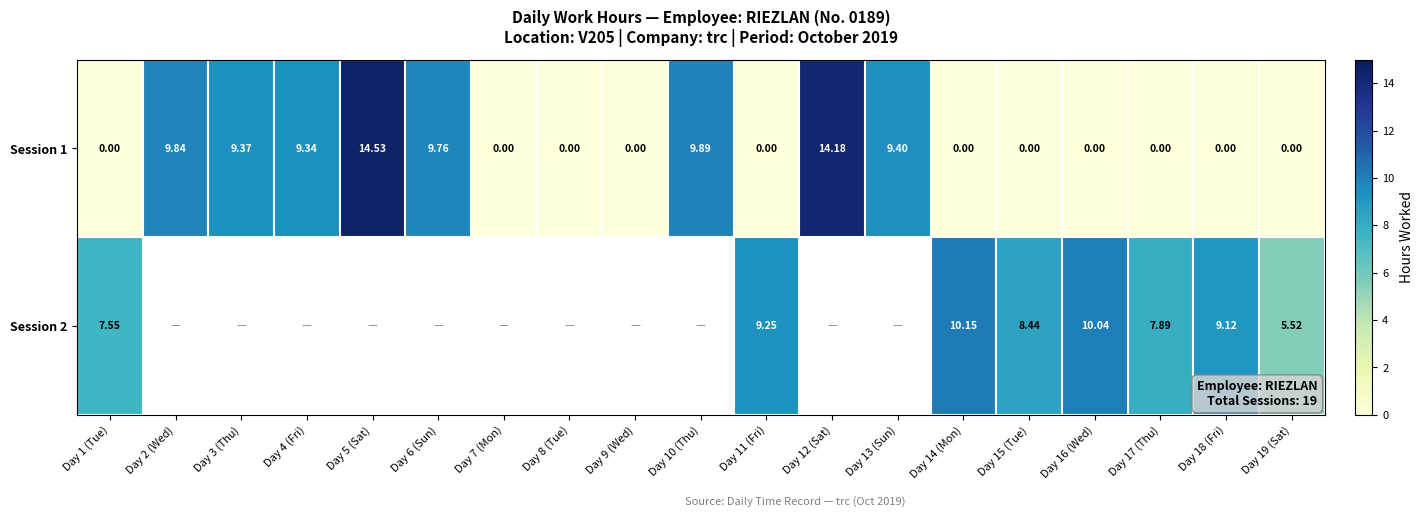

True or false: Session 2 has a value of 10.2 at Day 14 (Mon).

True